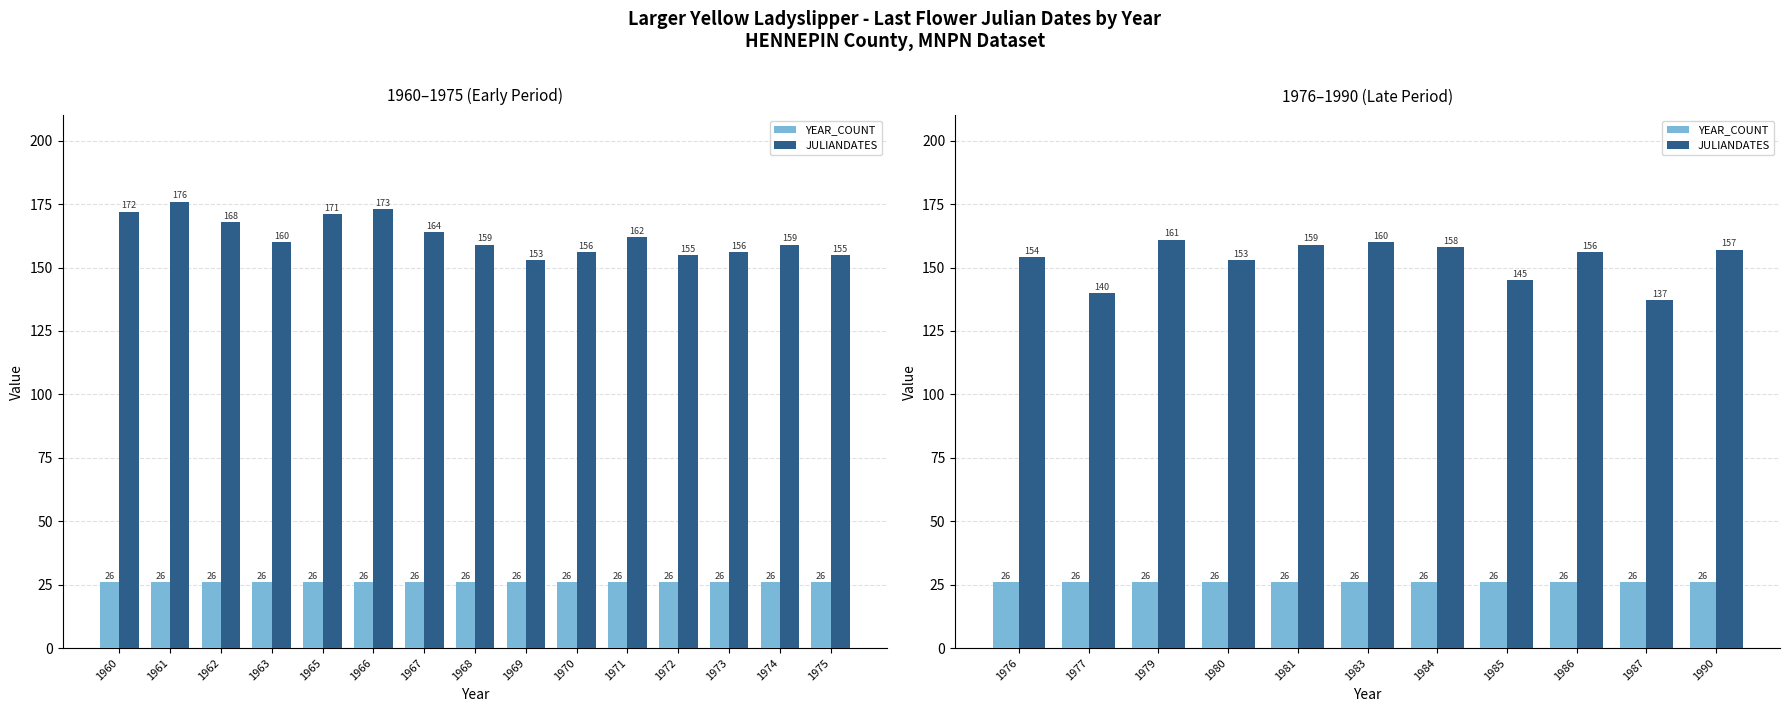

How many data points in JULIANDATES are above 156?

5